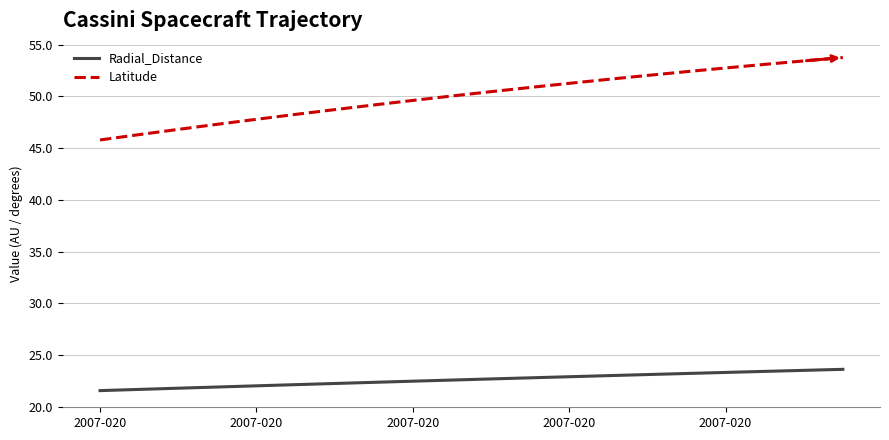

Does the chart have visible grid lines?

Yes